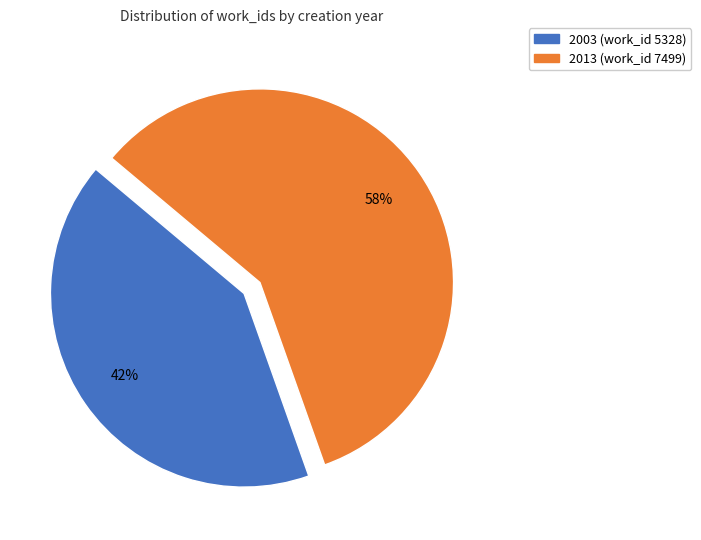

Is the sum of 2013 (work_id 7499) and 2003 (work_id 5328) greater than half?

Yes